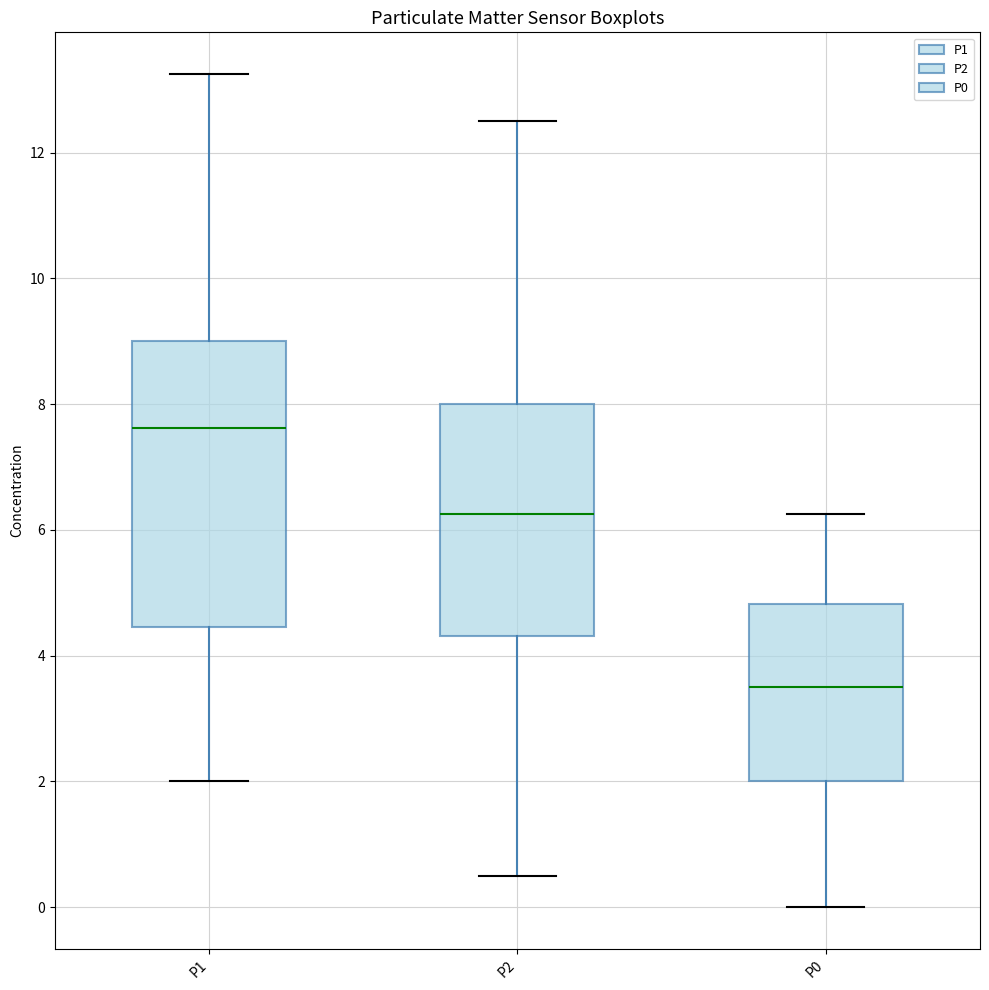

Reading left to right, transcribe this box plot: for each box, give where its median line is, the range the box spans, and where its two whiskers end, as read against the y-axis. The values are not printed on the chart, so give them approximately, as read against the axis.

P1: median 7.6, box 4.4 to 9.0, whiskers 2.0 to 13.2
P2: median 6.2, box 4.4 to 8.0, whiskers 0.6 to 12.6
P0: median 3.6, box 2.0 to 4.8, whiskers 0.0 to 6.2